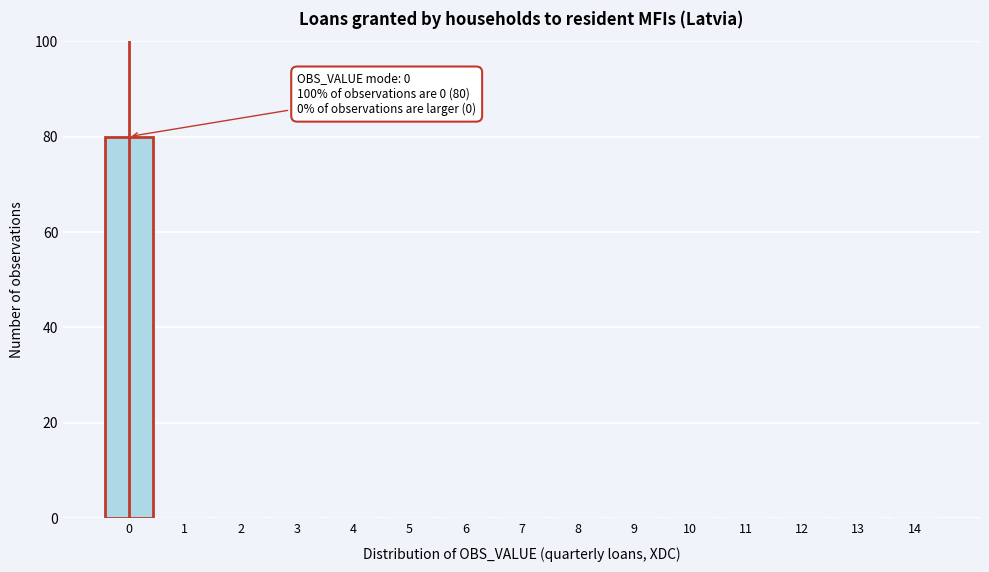

Reading left to right, extract all data points from this chart.

0=80	1=0	2=0	3=0	4=0	5=0	6=0	7=0	8=0	9=0	10=0	11=0	12=0	13=0	14=0